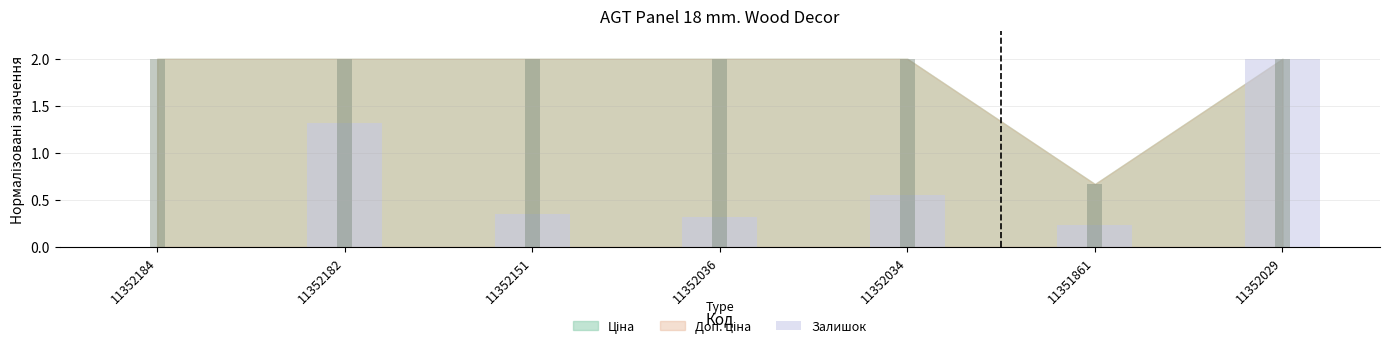

What is the value of the 7th bar from the left?

2.0